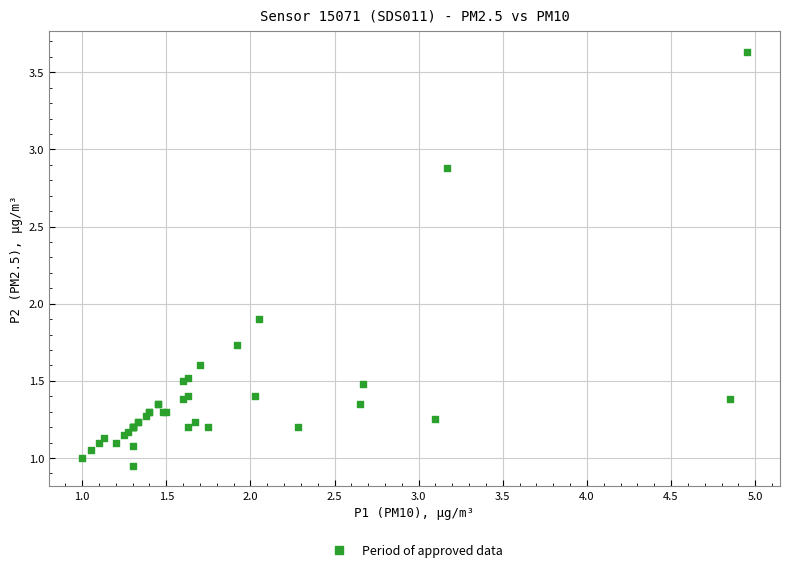

What Y value in the scatter plot is closest to 2?

1.9